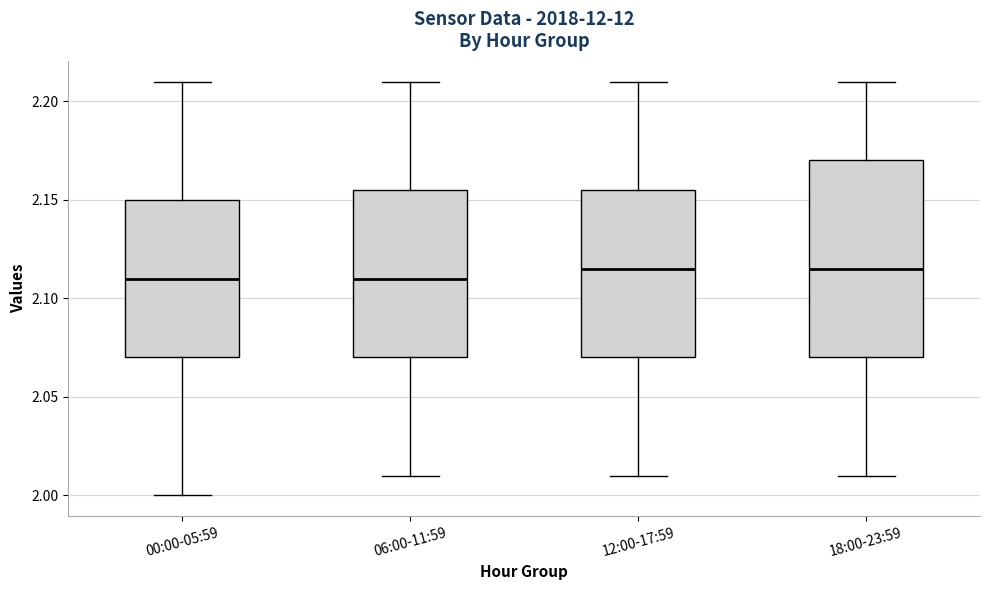

Which box is the tallest, from its lower edge to its upper edge?

18:00-23:59